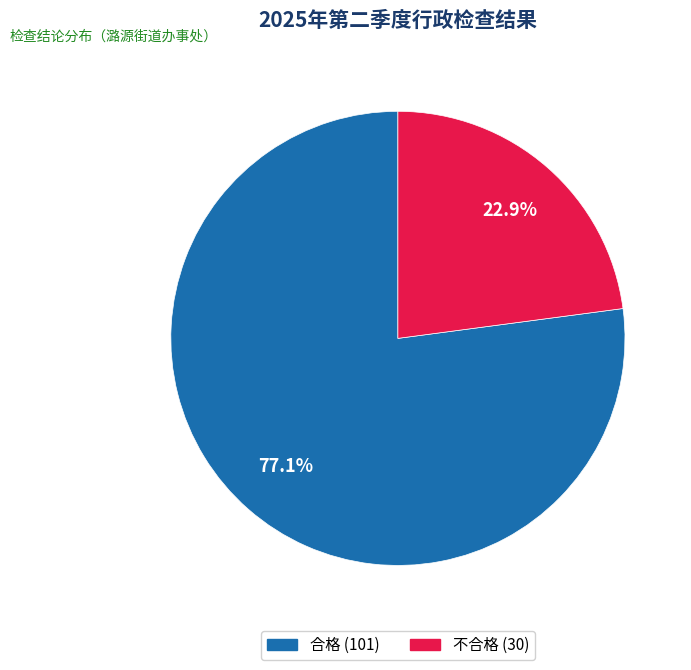

Rank the categories by value from highest to lowest.

合格, 不合格